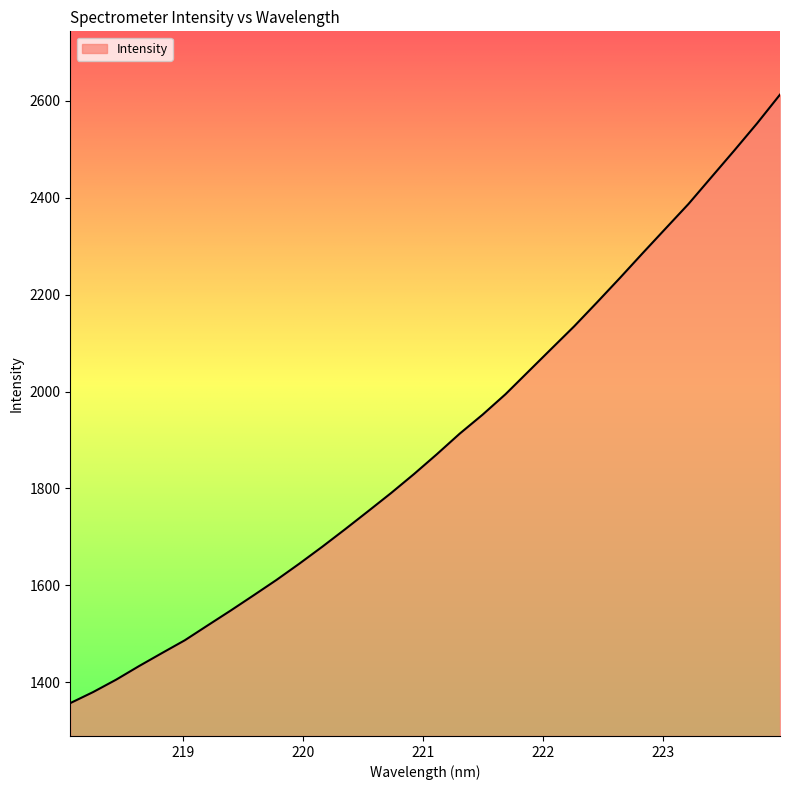

What is the smallest value displayed?

1356.6